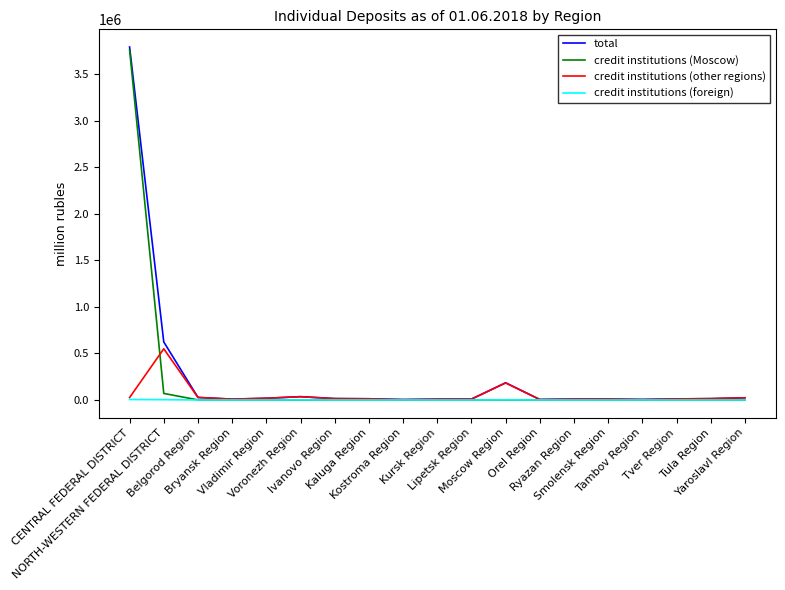

How many categories are shown in the chart?

19